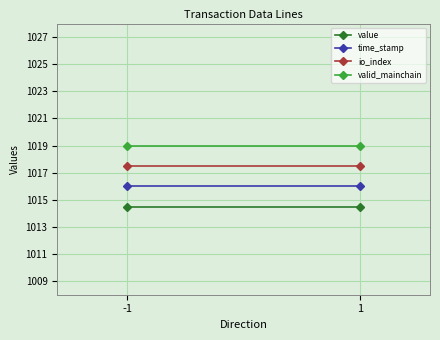

List the labels in order of value value, smallest first.

-1, 1